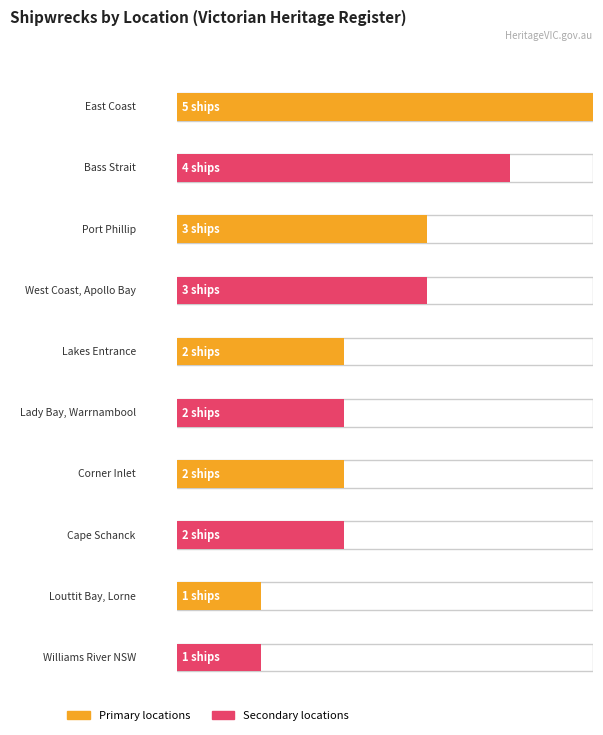

What is the smallest value displayed?

1